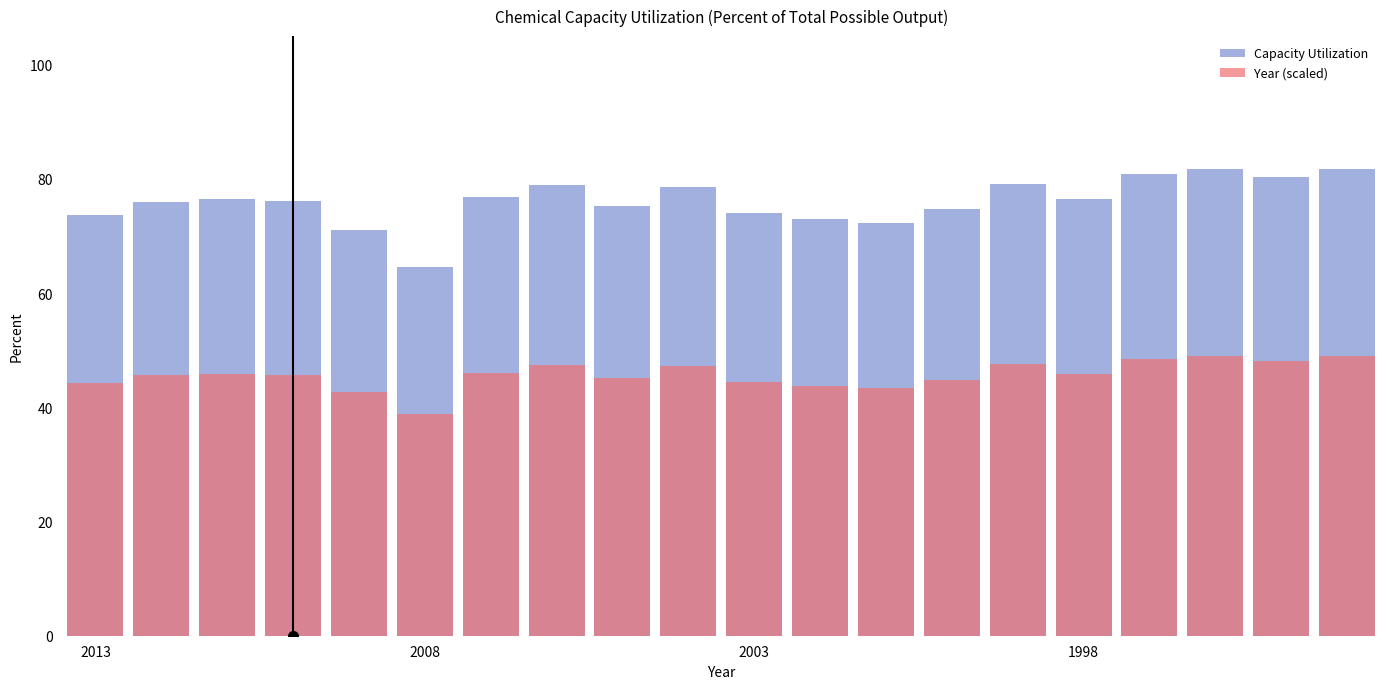

How many bars are there in total?

40